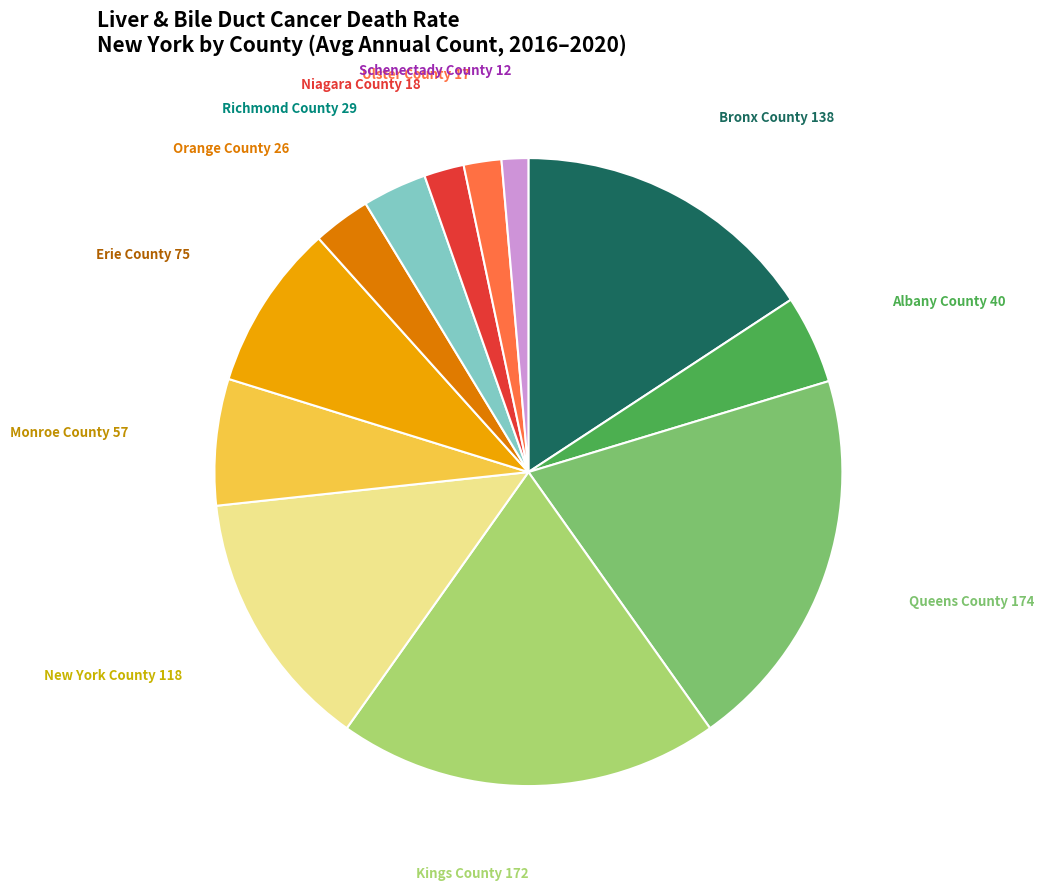

Is the sum of Bronx County and Ulster County greater than half?

No